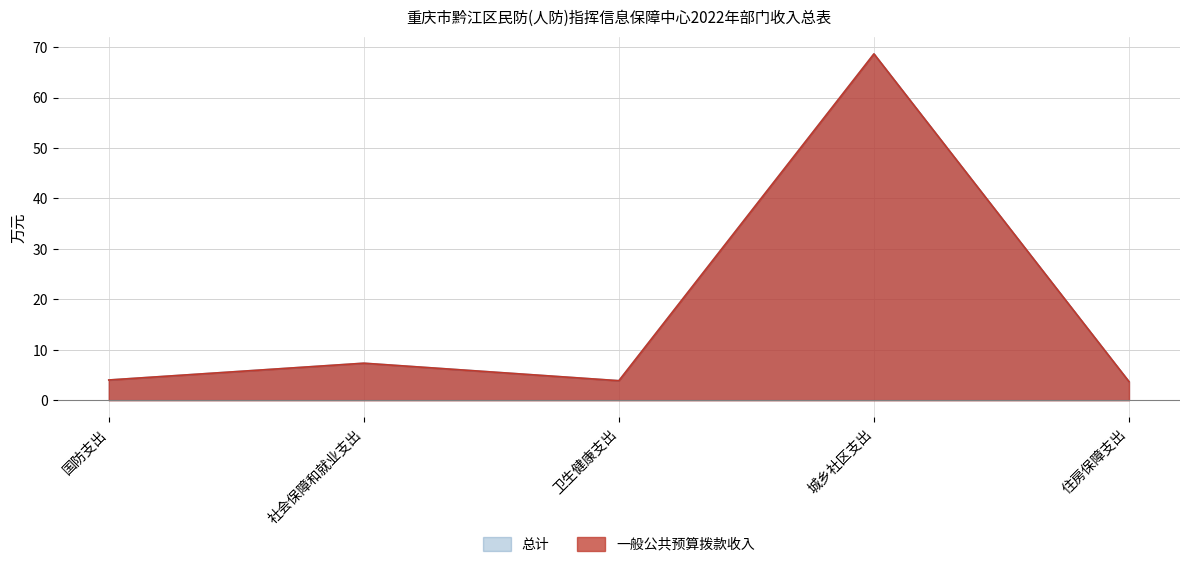

What is the value of the 一般公共预算拨款收入 point at the 1st from the left?

4.0